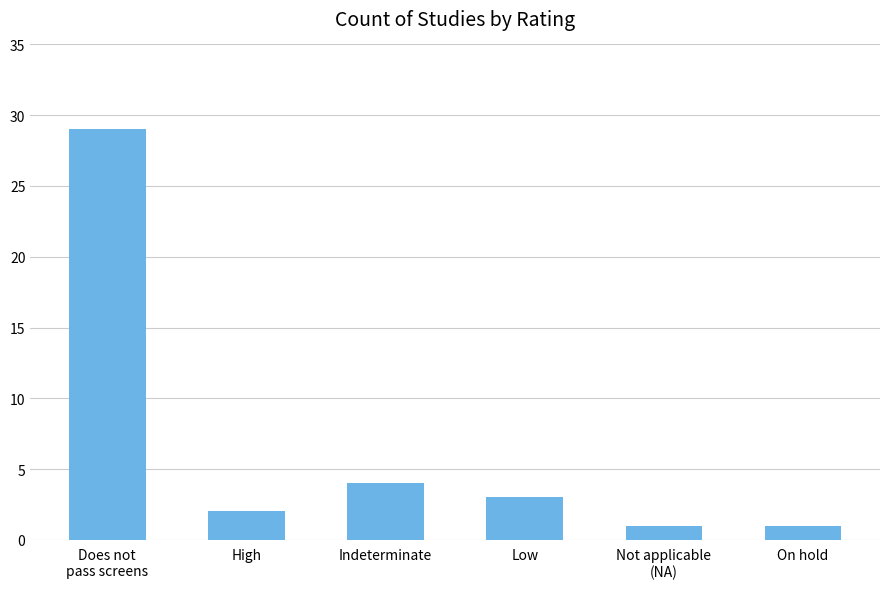

Where does the data first go above 3?

Does not
pass screens